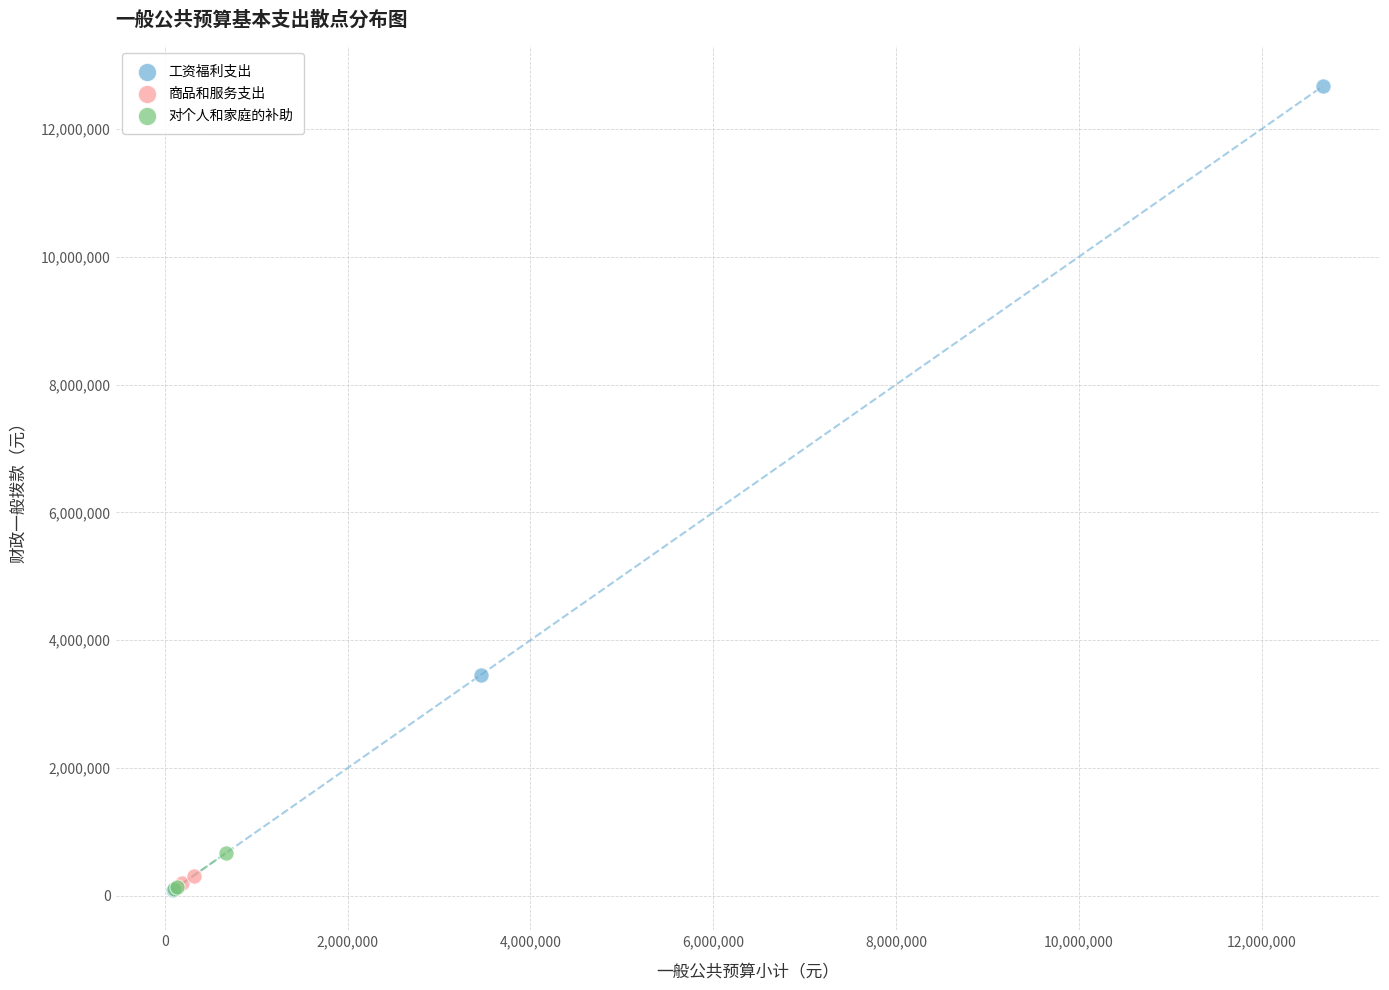

Which series contains the highest Y value?

工资福利支出